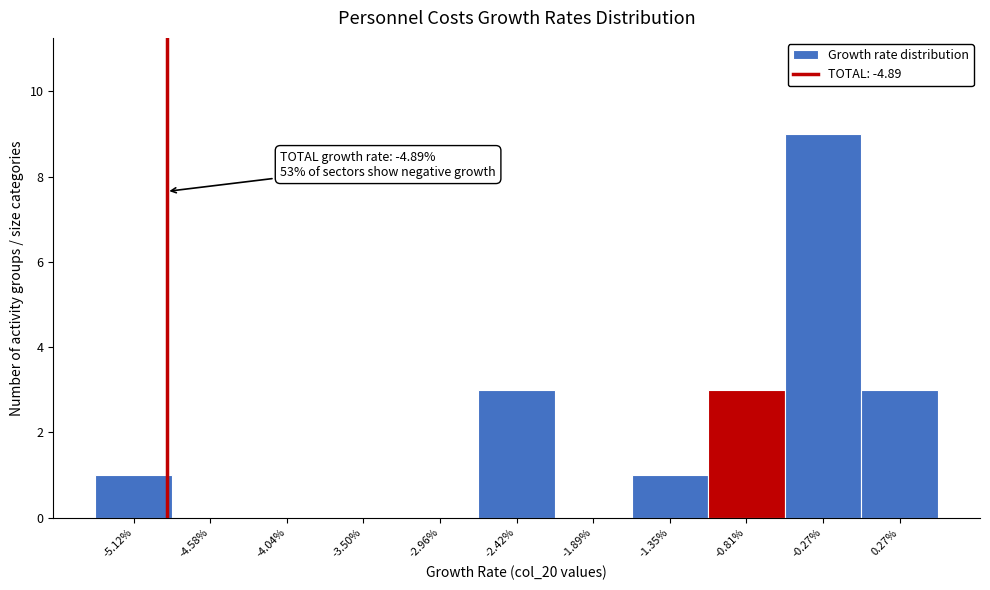

Over which range of the x-axis is the bar tallest?

-0.5 to 0.0